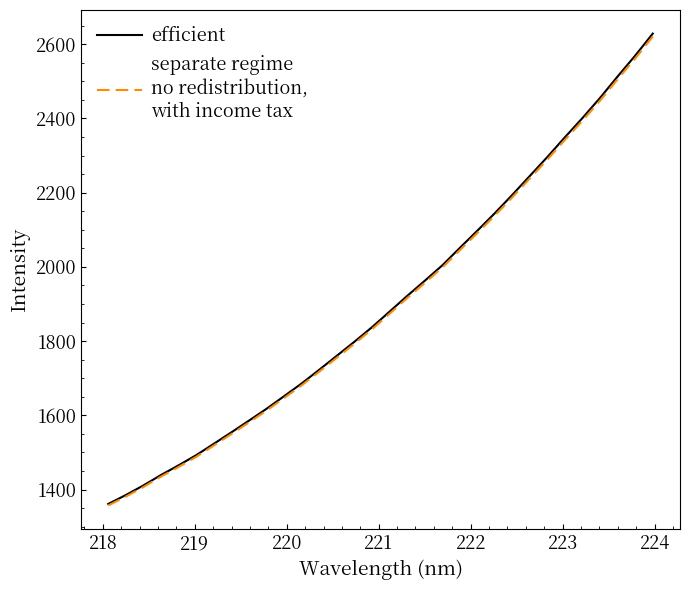

What is the maximum value shown in the chart?

2628.7